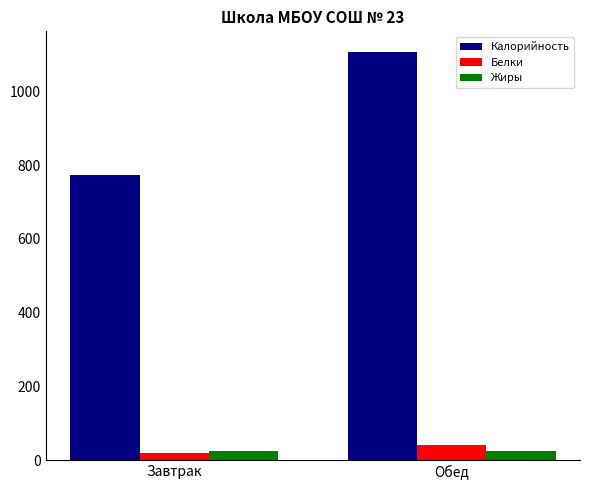

How many bars are there in each group?

3